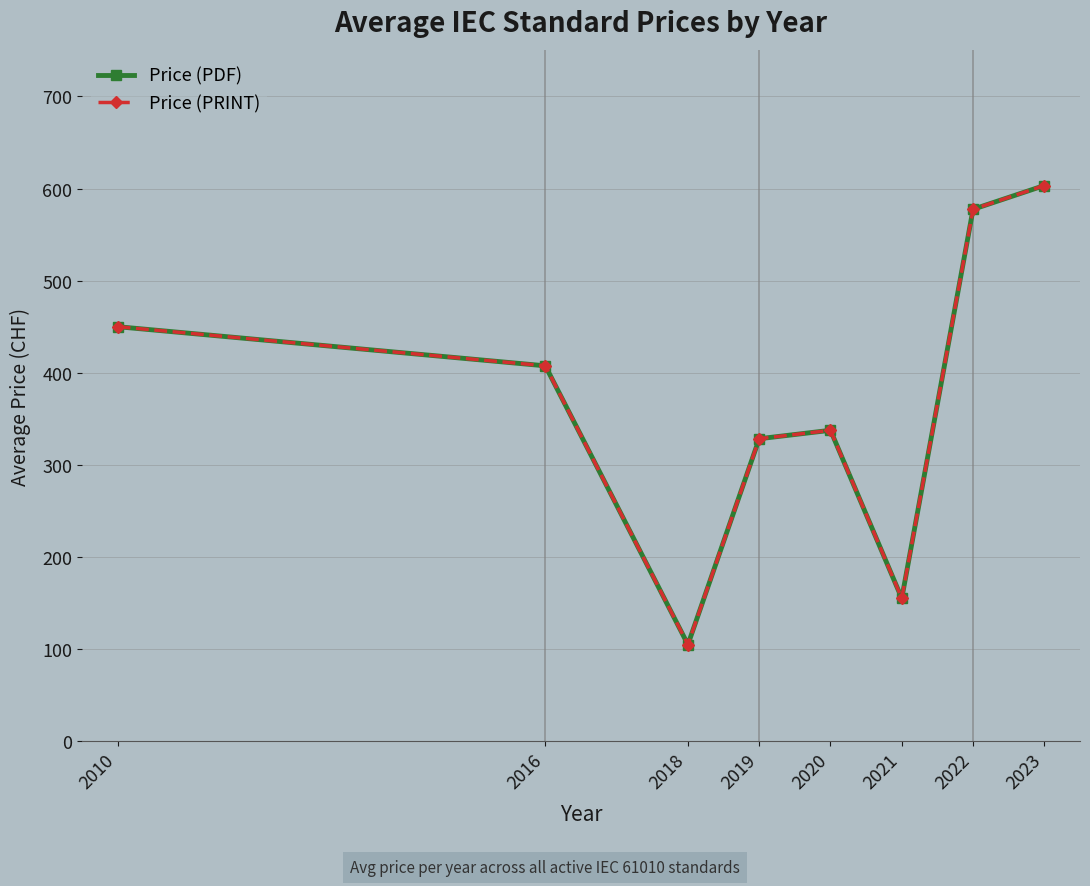

Count the number of data series in this chart.

2